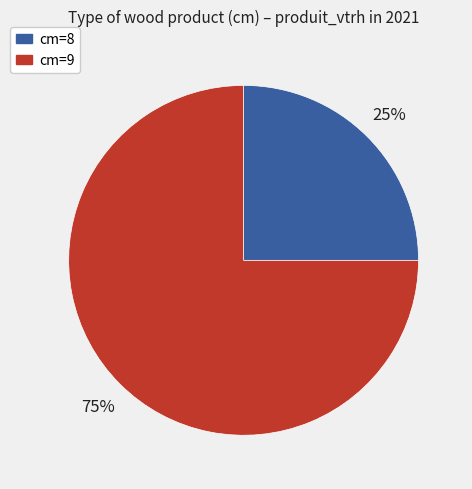

To the nearest percent, what is the difference between the largest and smallest slice percentages?

50%